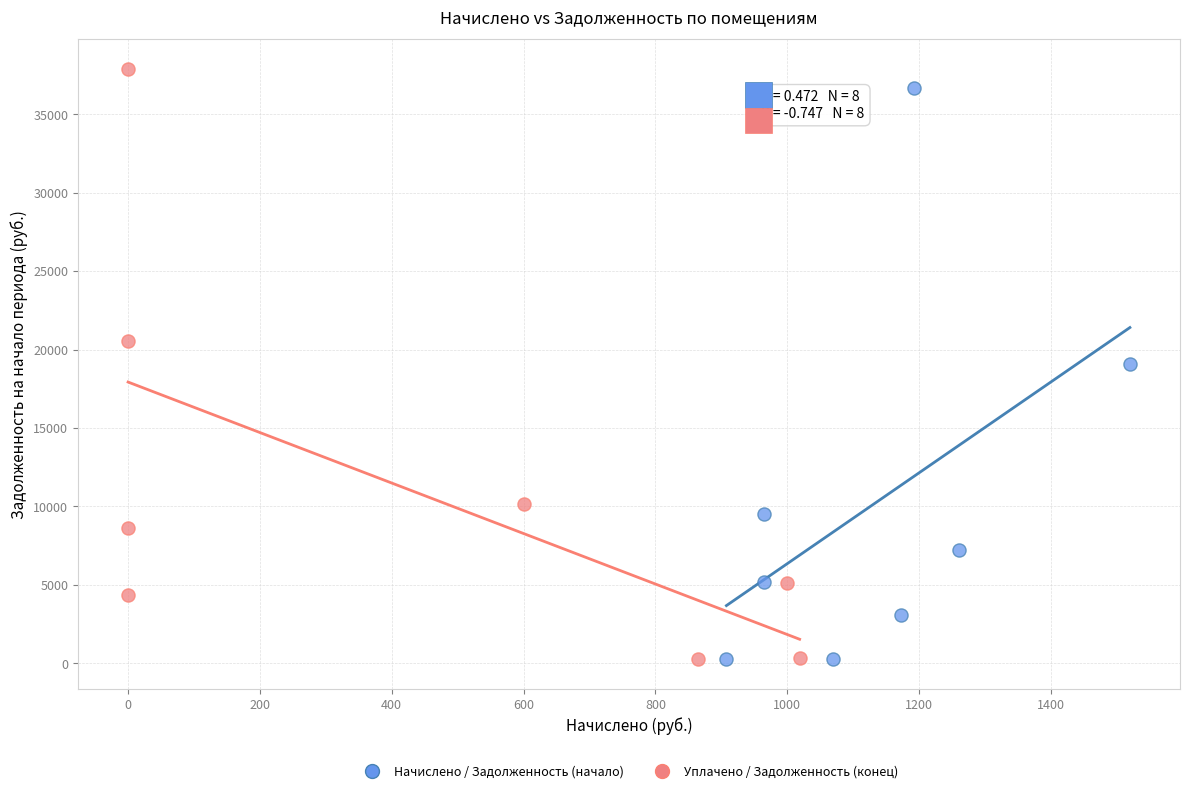

Which series has the largest Y range (max minus min)?

Уплачено / Задолженность (конец)